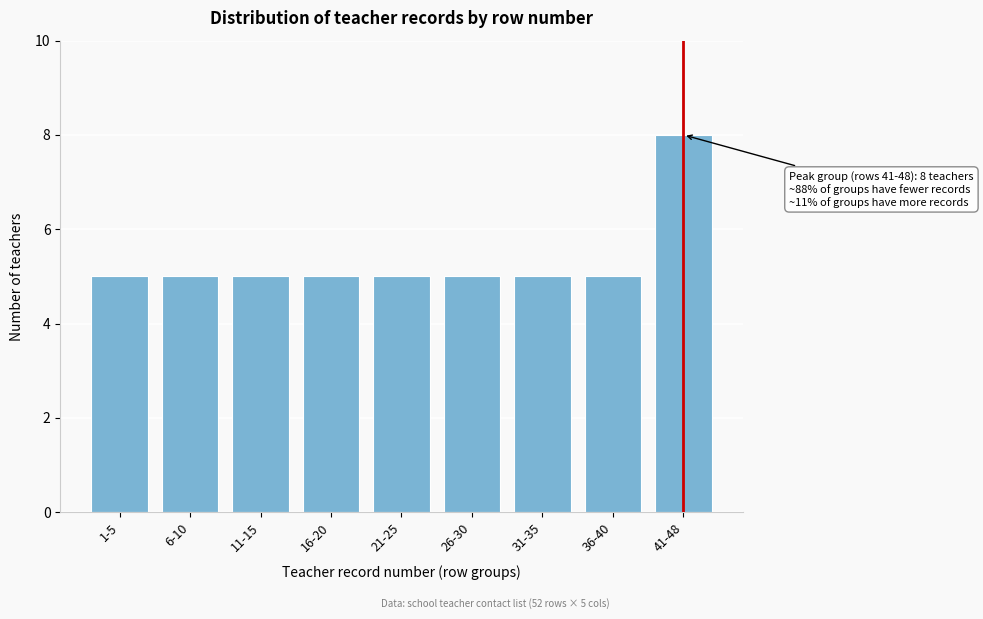

Reading right to left, transcribe all the data shown in this chart.

41-48=8	36-40=5	31-35=5	26-30=5	21-25=5	16-20=5	11-15=5	6-10=5	1-5=5